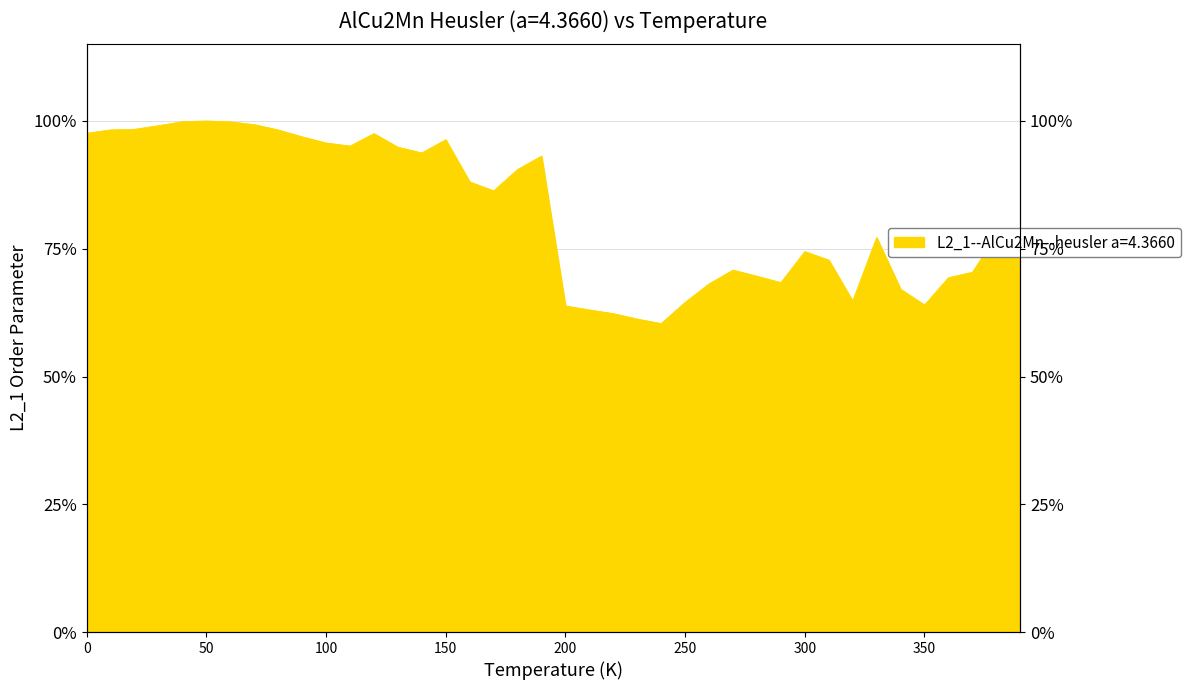

At which category does the data reach its first local valley?

110.0